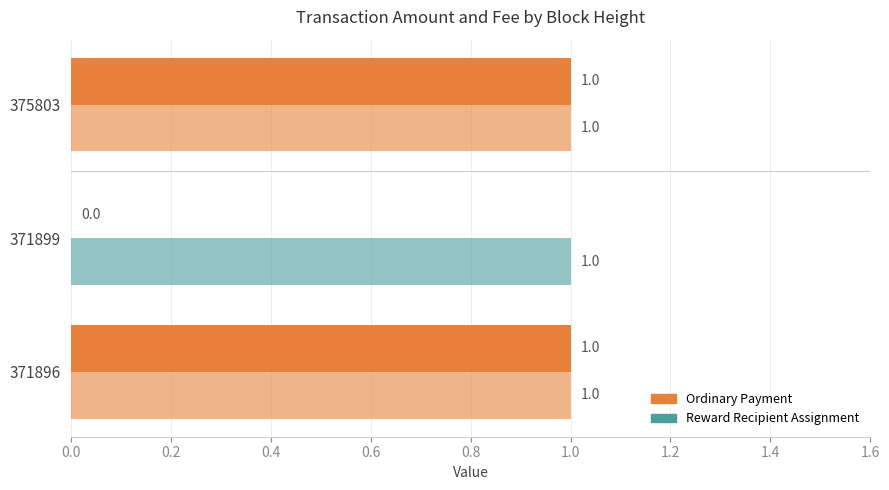

How many data points in Amount are less than 1?

1